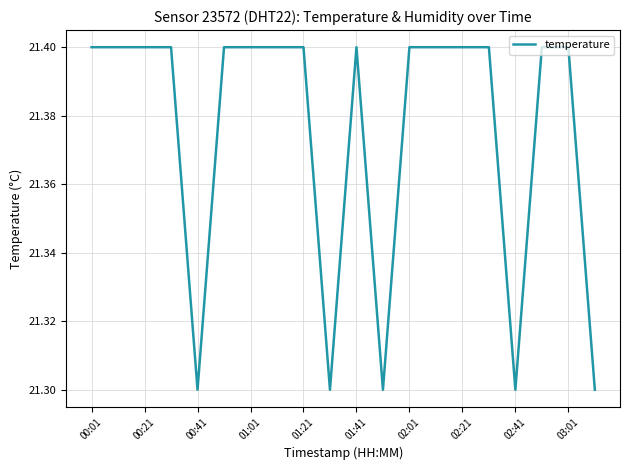

True or false: there are more than 0 points higher than both neighbors.

True